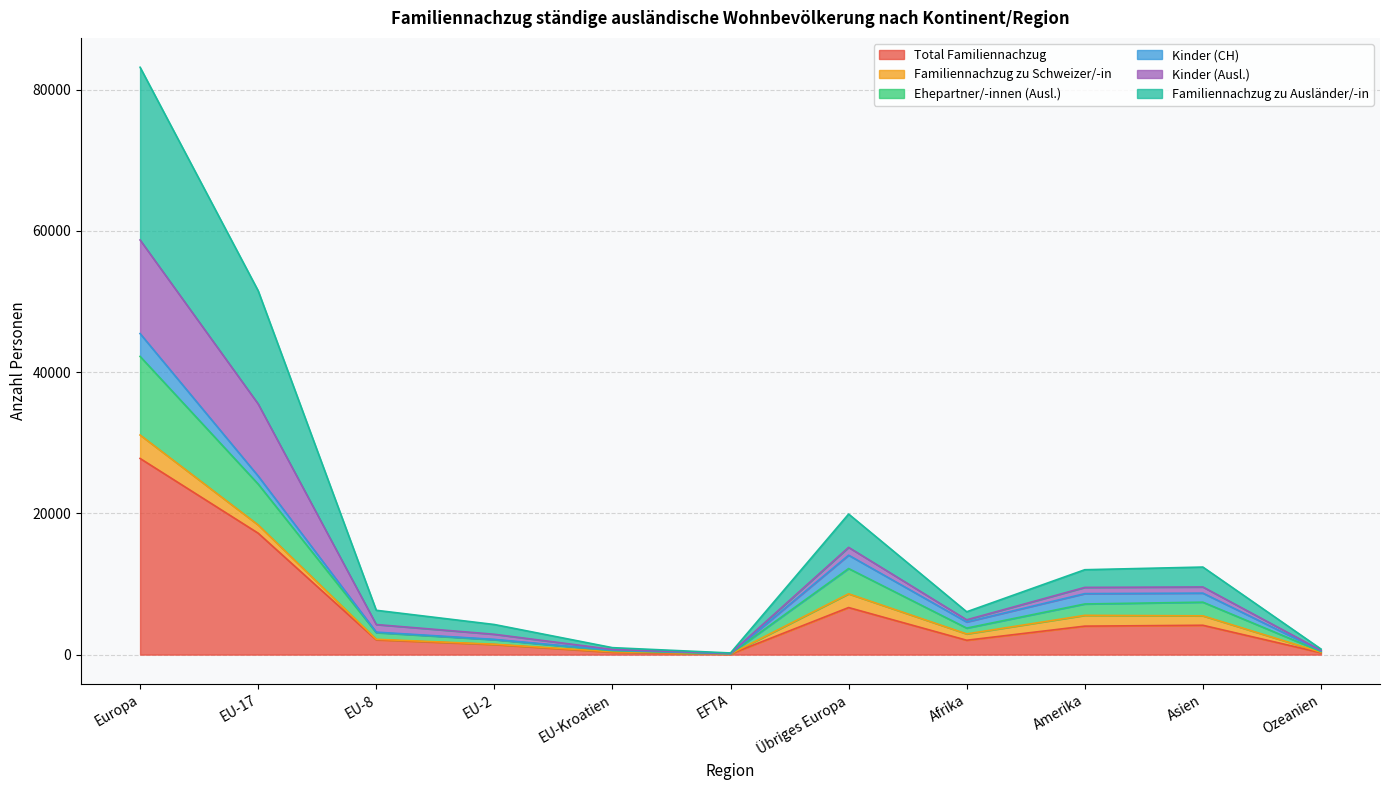

What are all the series names shown in the legend?

Total Familiennachzug, Familiennachzug zu Schweizer/-in, Ehepartner/-innen (Ausl.), Kinder (CH), Kinder (Ausl.), Familiennachzug zu Ausländer/-in